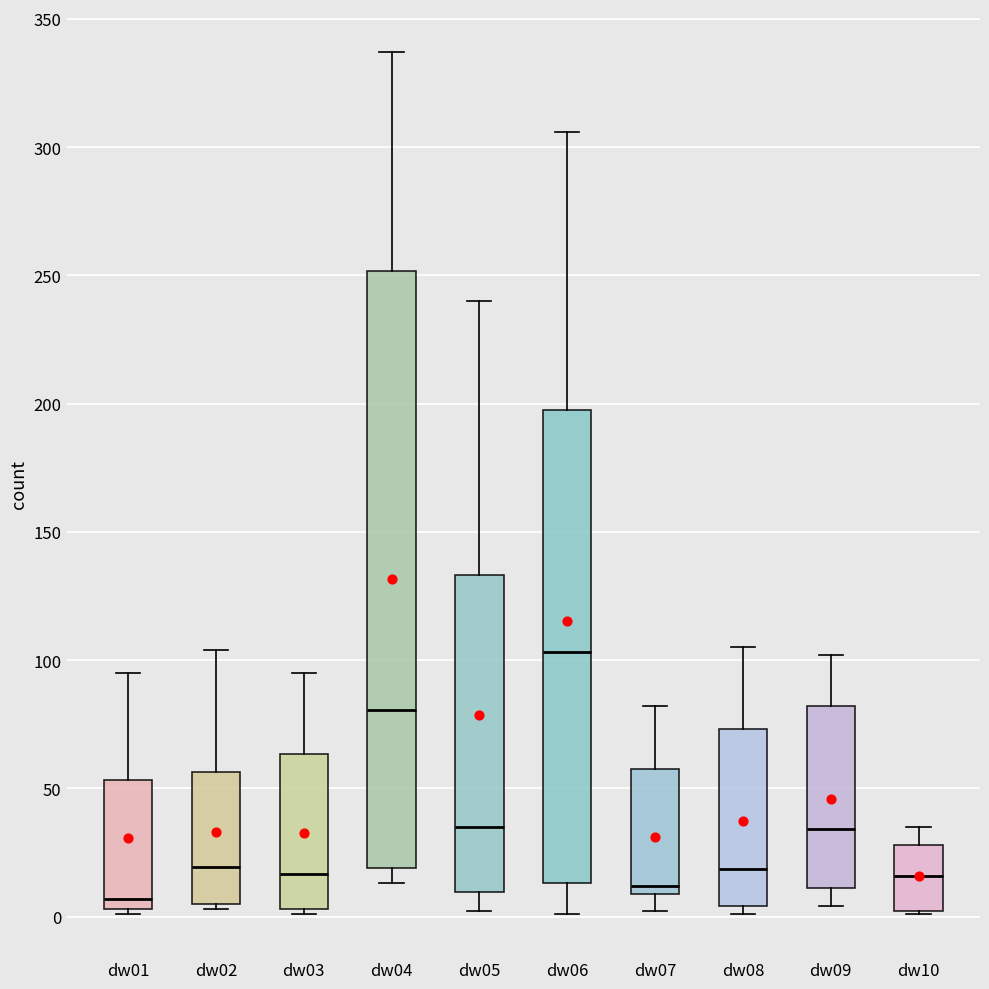

Comparing the boxes themselves (not the whiskers), which one is the tallest?

dw04